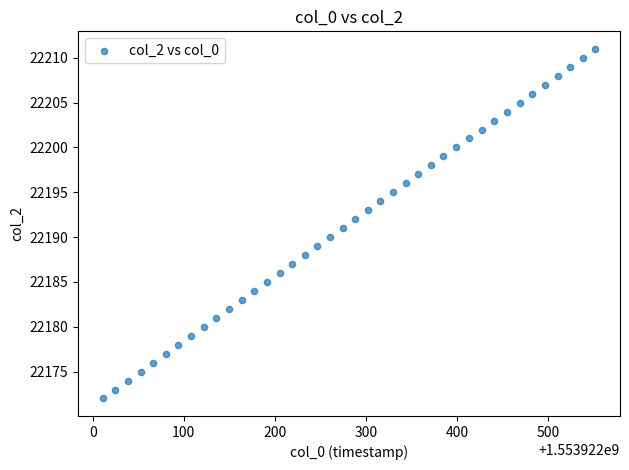

What is the range of Y values (max minus min)?

39